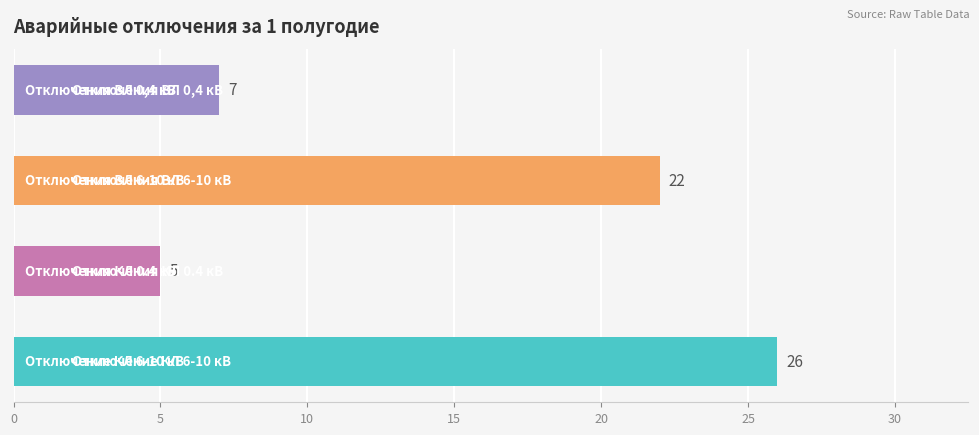

What is the maximum value shown in the chart?

26